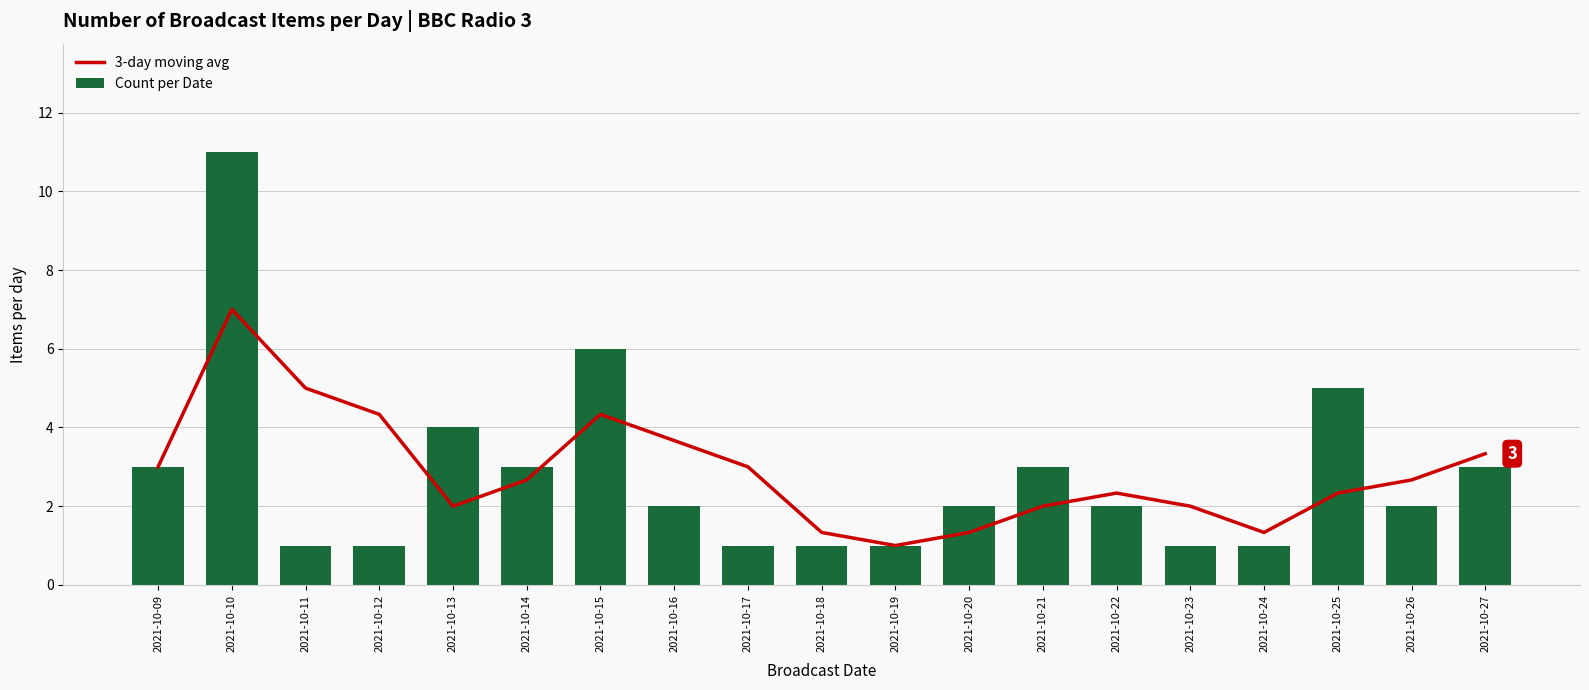

Which category has the highest value across all series?

2021-10-10